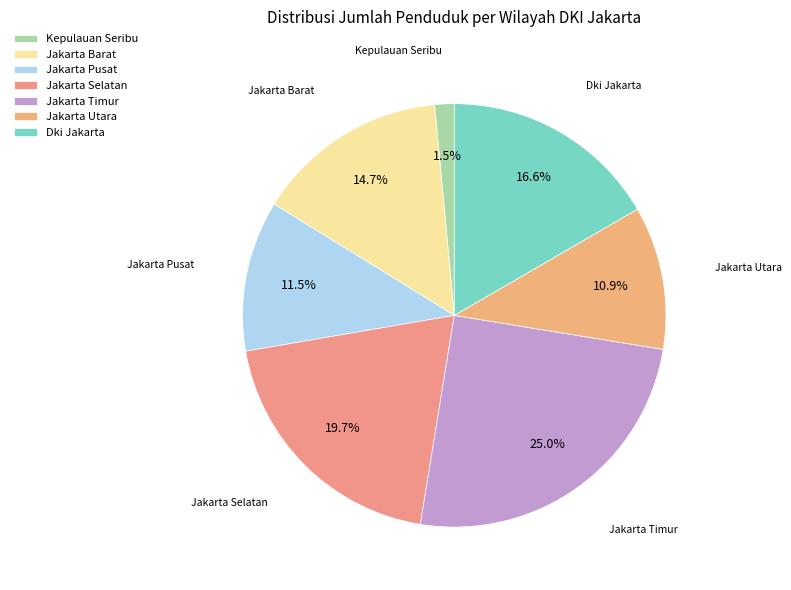

What is the smallest slice in the pie chart?

Kepulauan Seribu